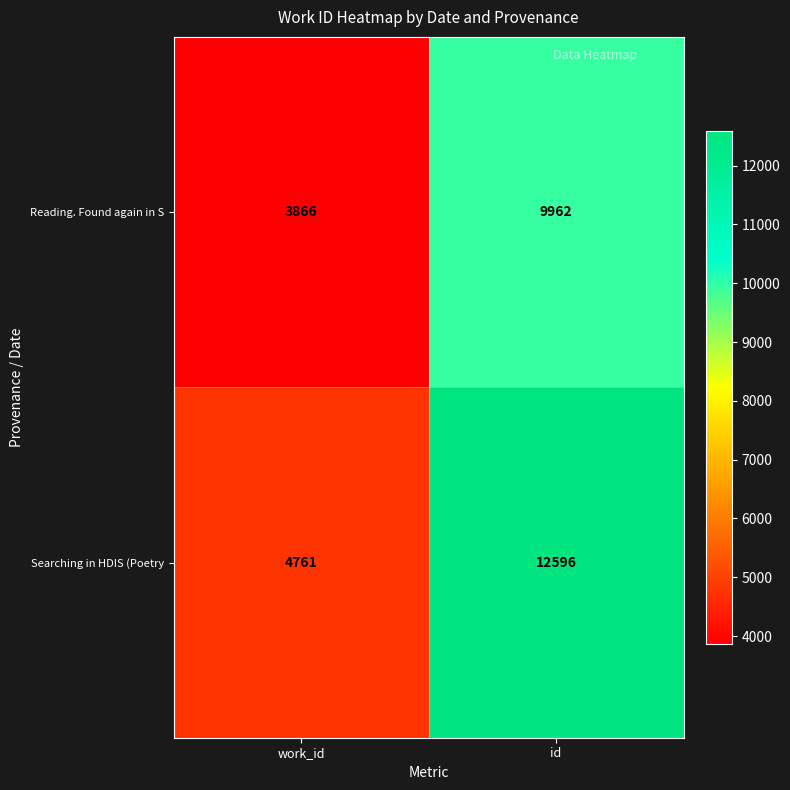

List the series in order of their overall mean, highest first.

Searching in HDIS (Poetry, Reading. Found again in S